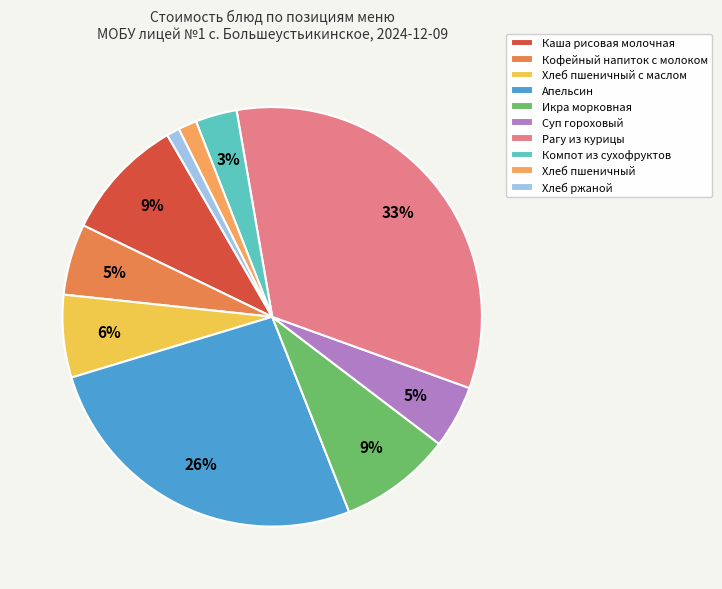

True or false: Хлеб ржаной accounts for 10% of the total.

False